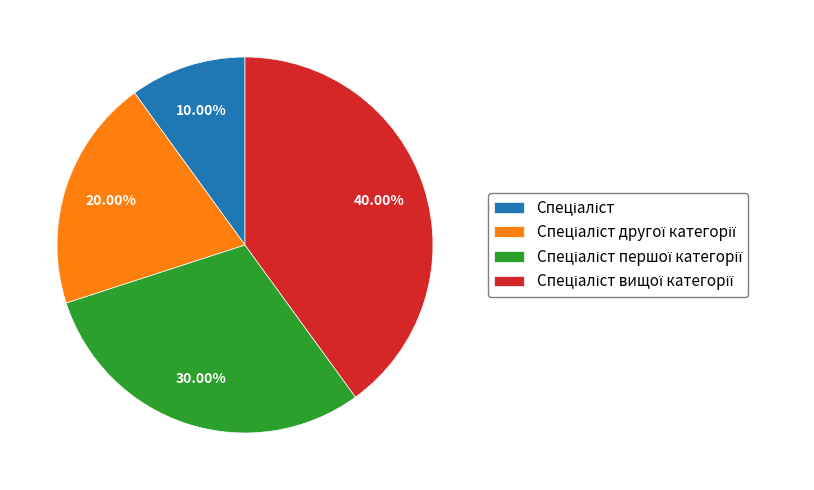

Is there a majority slice in this chart?

No